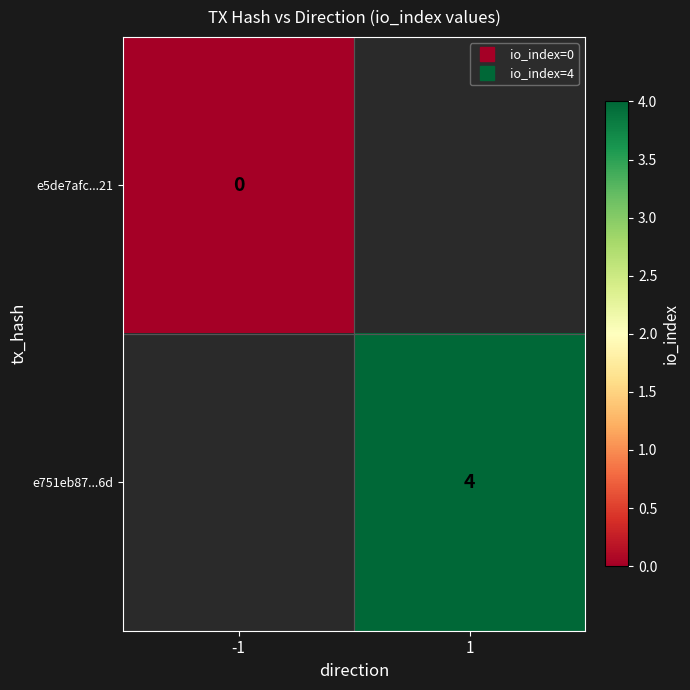

Is the value of e5de7afc...21 at 1 greater than the value of e751eb87...6d at -1?

No